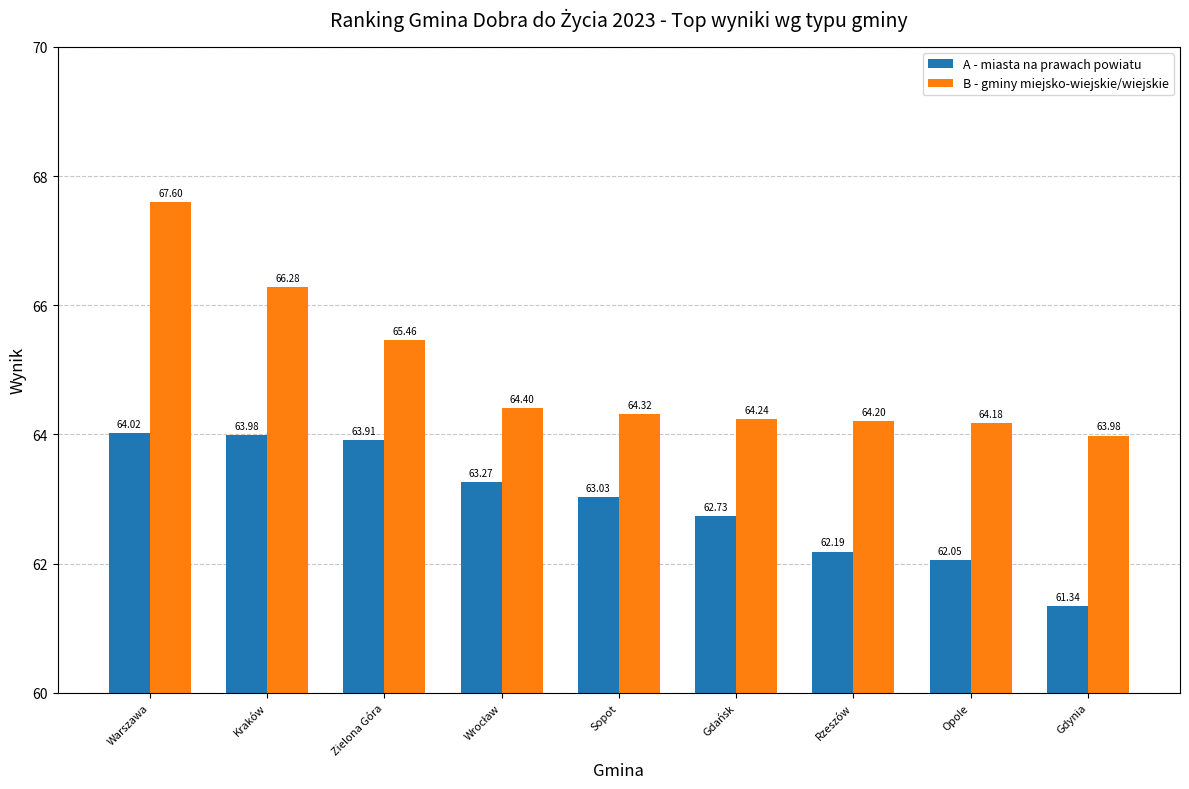

Are the bars grouped side by side (vs. stacked)?

Yes